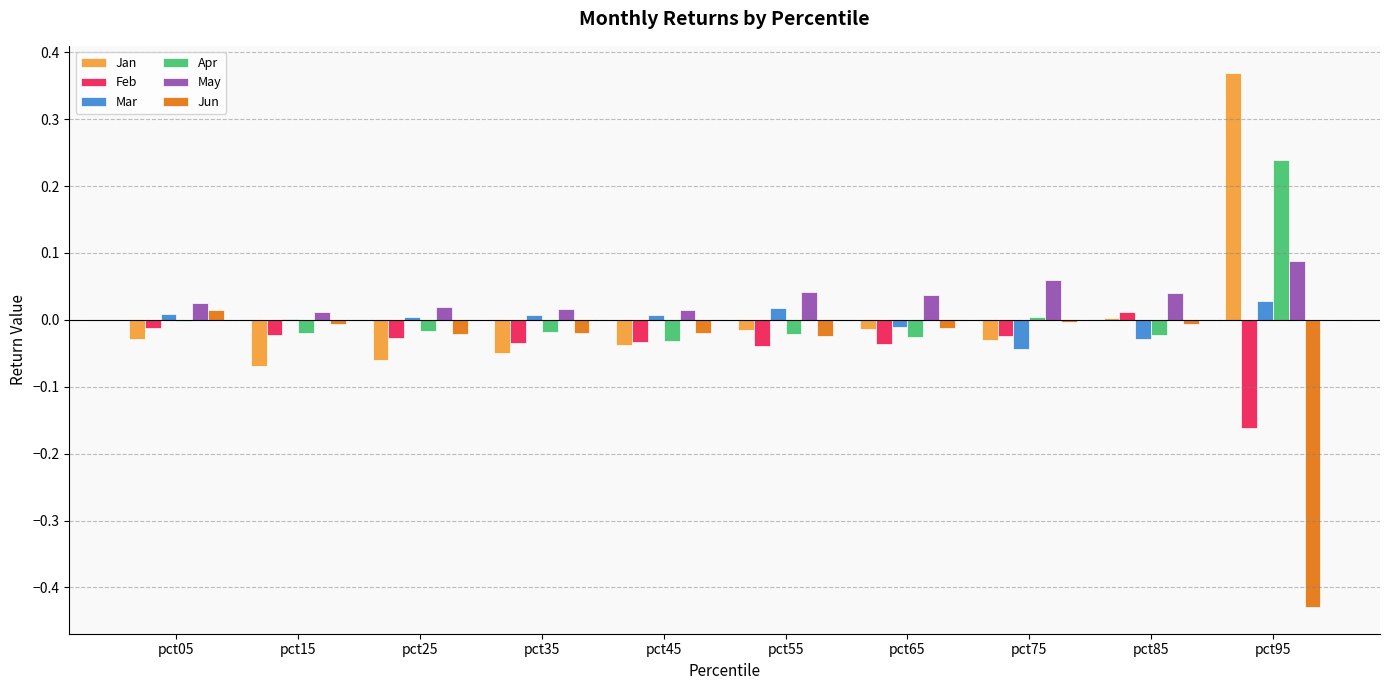

Which category has the highest value in the Apr series?

pct95